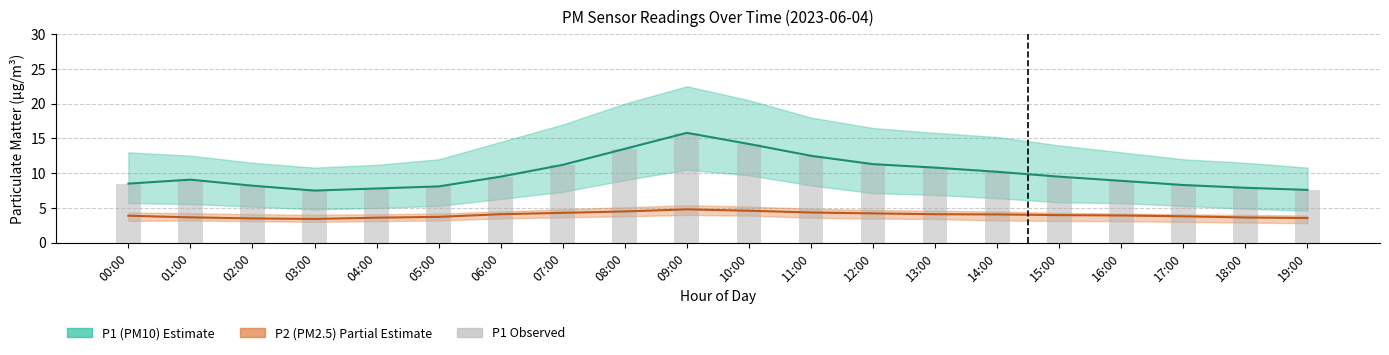

At which category does the chart reach its minimum across all series?

03:00